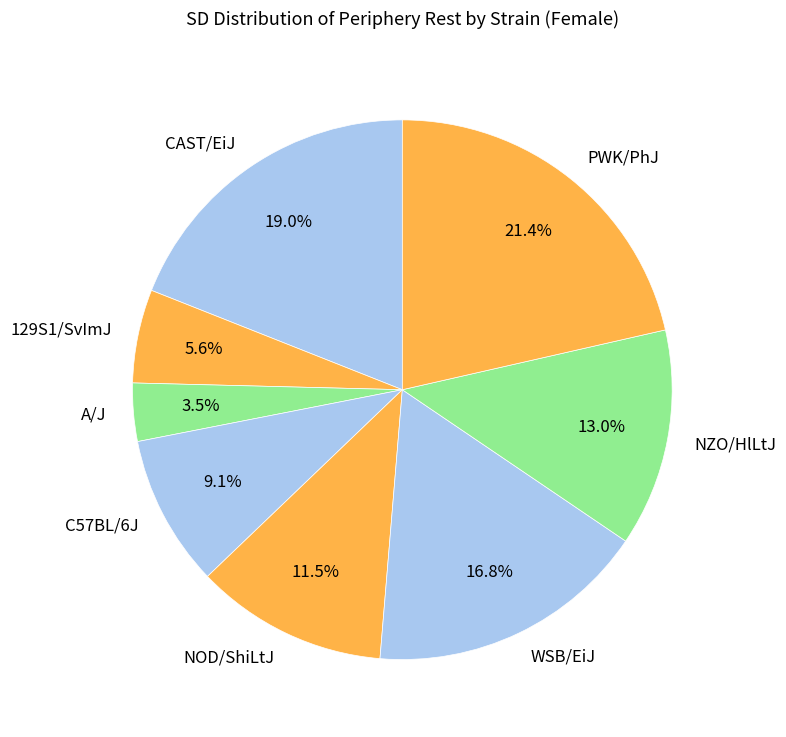

Rank the categories by value from lowest to highest.

A/J, 129S1/SvImJ, C57BL/6J, NOD/ShiLtJ, NZO/HlLtJ, WSB/EiJ, CAST/EiJ, PWK/PhJ